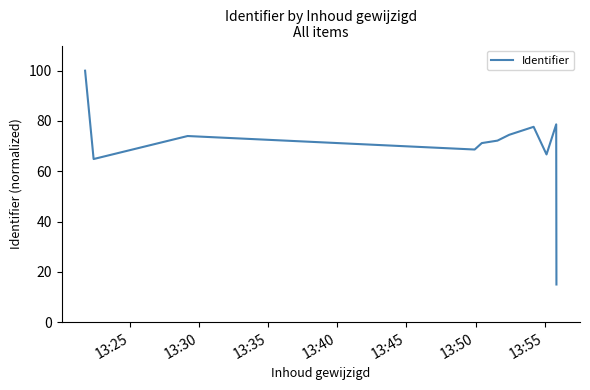

What is the difference between the maximum and minimum values?

85.0